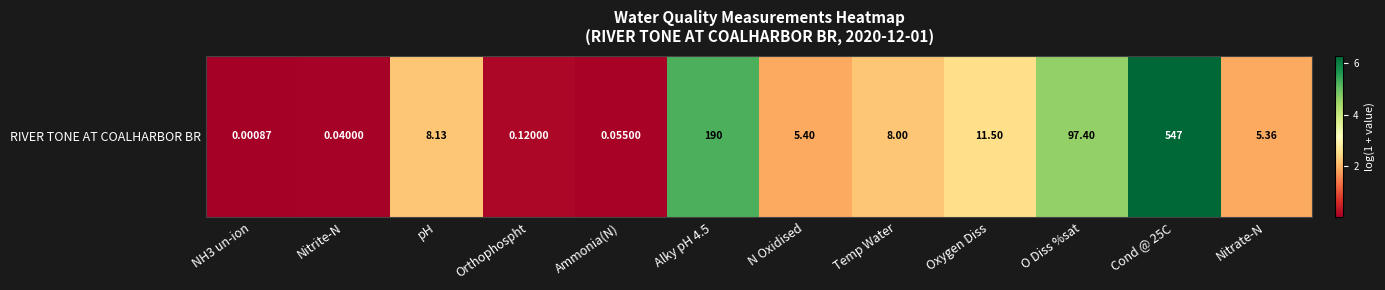

The value at N Oxidised is 3.1. True or false?

False